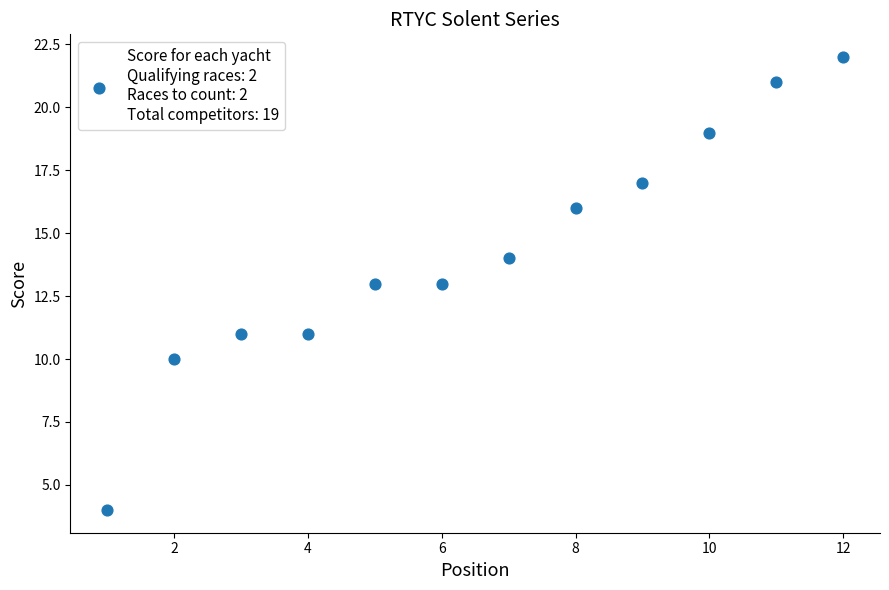

What is the average Y value?

14